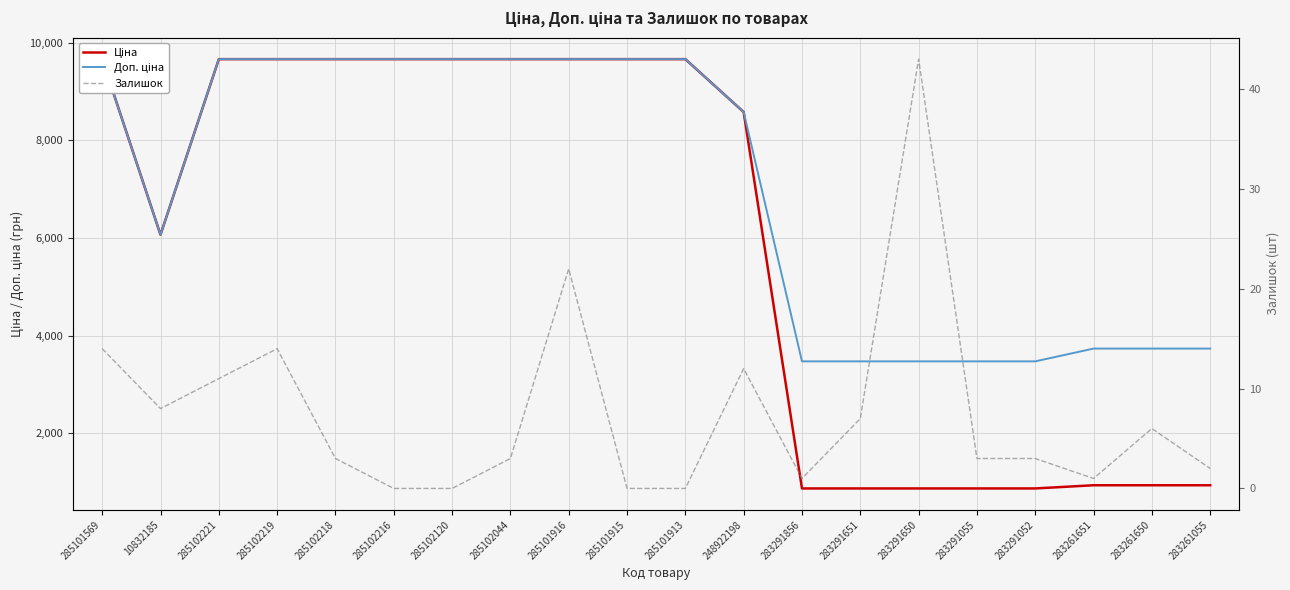

What is the value of the Доп. ціна point at the 4th from the left?

9664.7